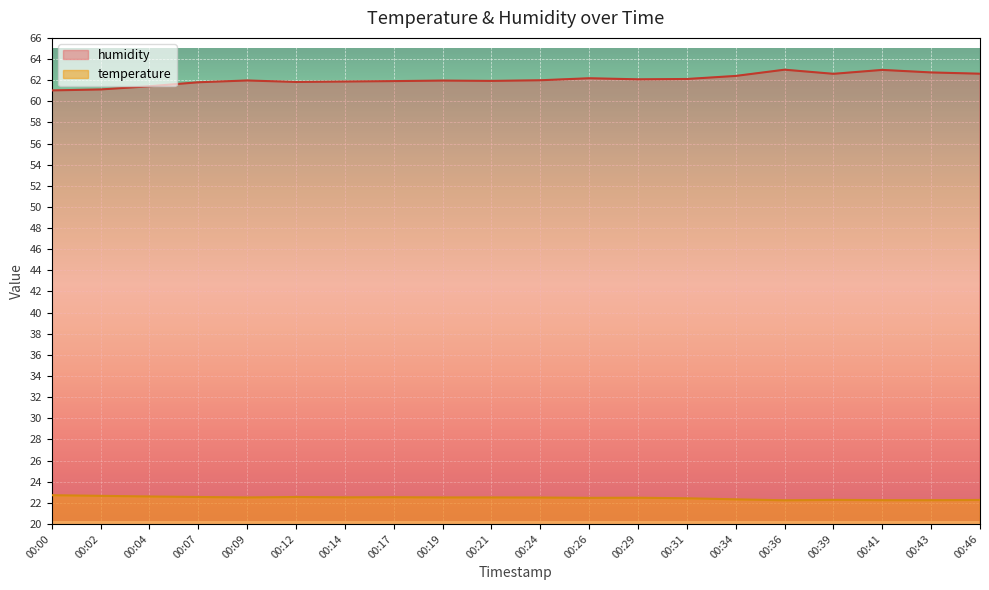

What is the difference between the second highest and minimum values in the humidity series?

1.9